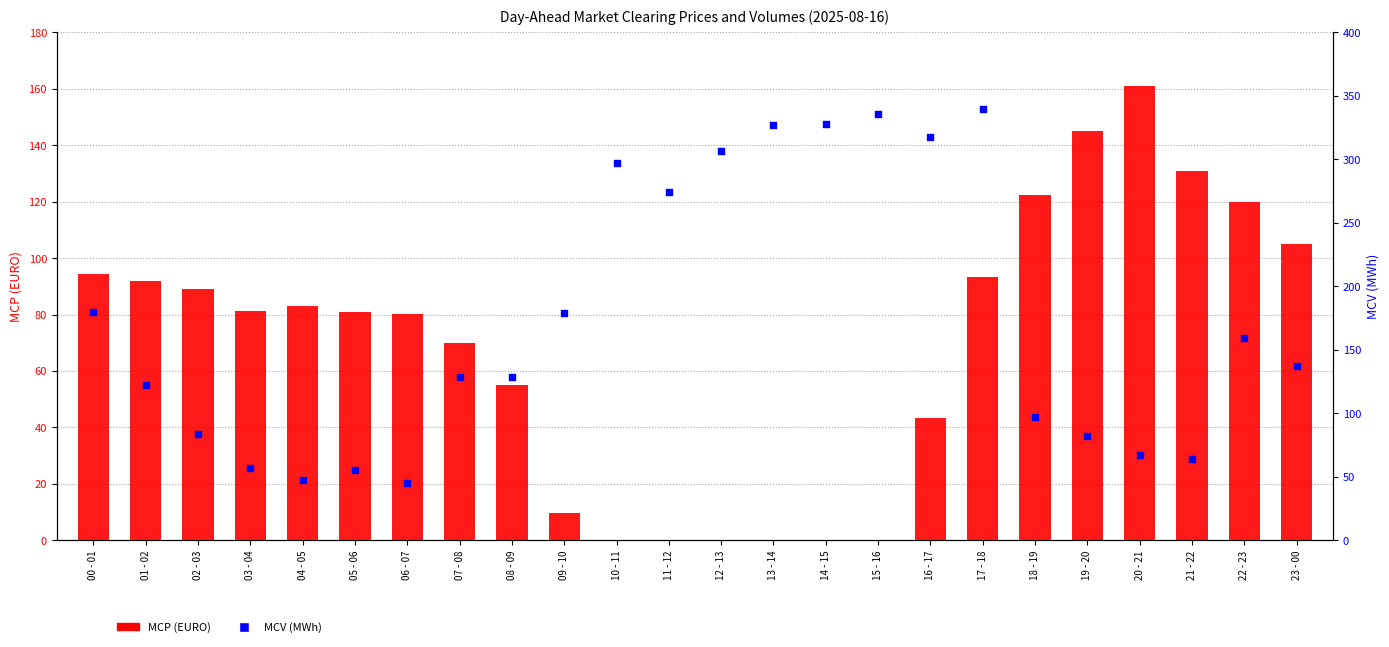

Is the value of MCP (EURO) at 17 - 18 greater than the value of MCV (MWh) at 15 - 16?

No